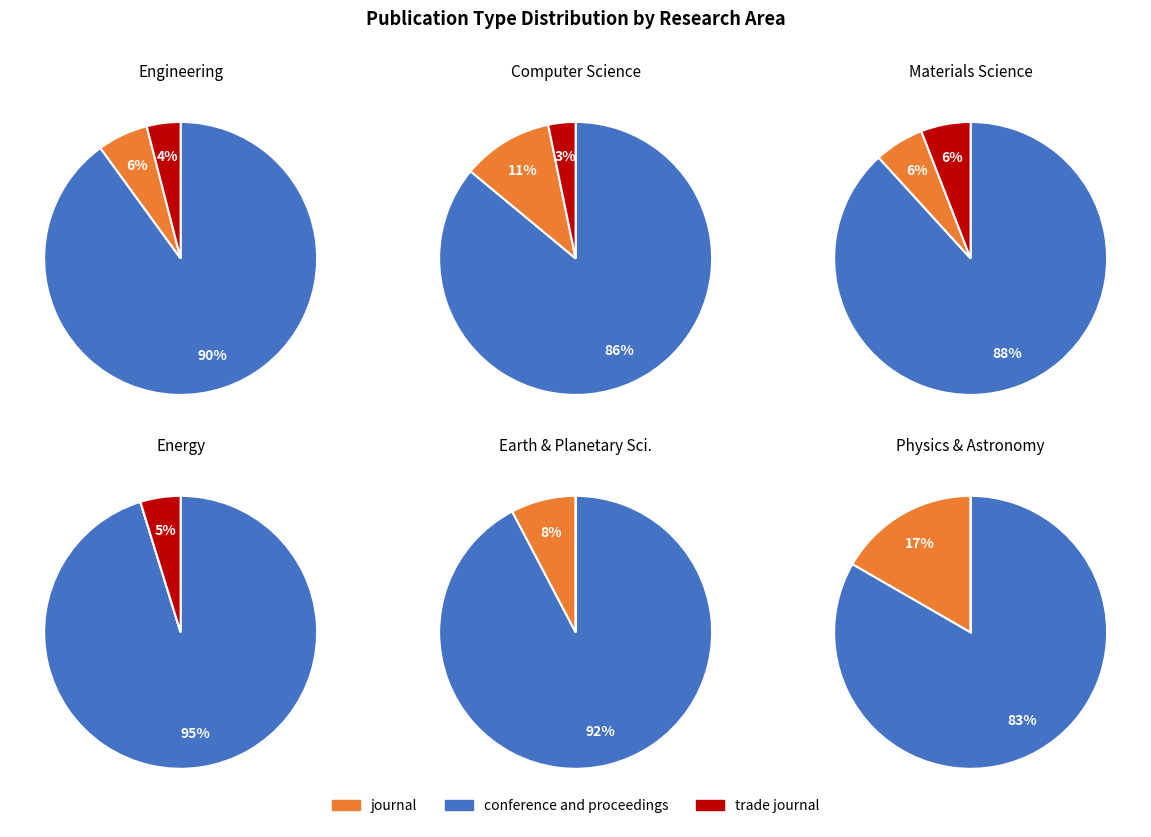

How many segments does this pie chart have?

3